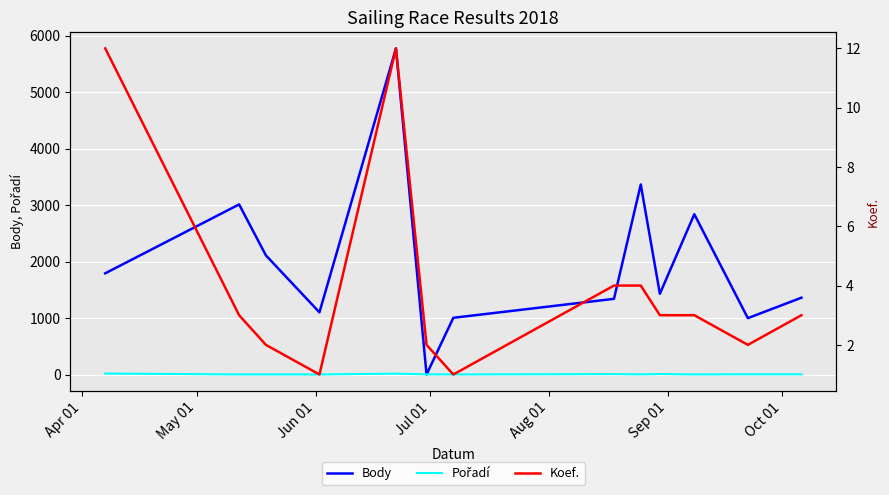

Read the Pořadí value at Apr 01, to the nearest 10.

20